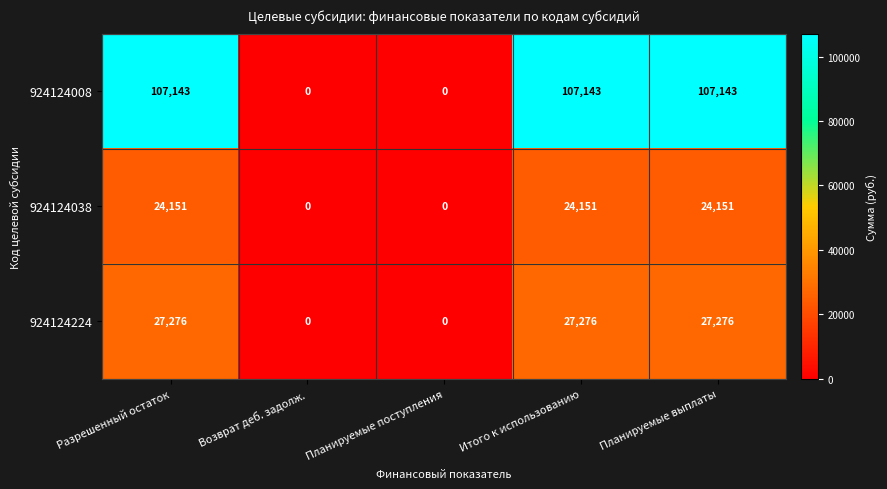

Count the 924124224 values in the range 0 to 27276.

5